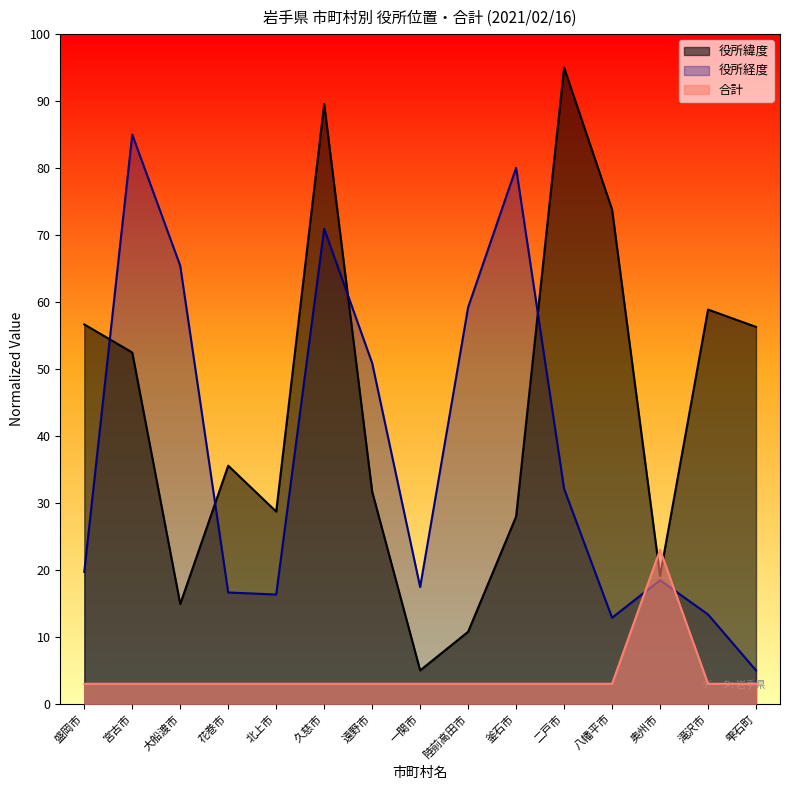

What is the value of the 役所緯度 point at the 14th from the left?

58.9